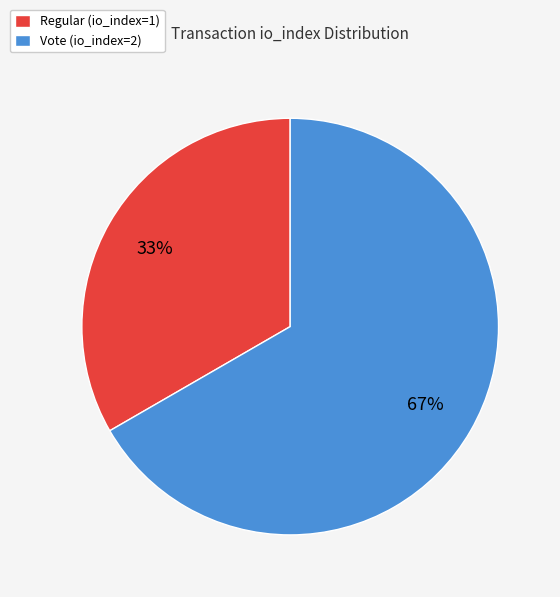

Combined, do Vote (io_index=2) and Regular (io_index=1) account for over 50%?

Yes